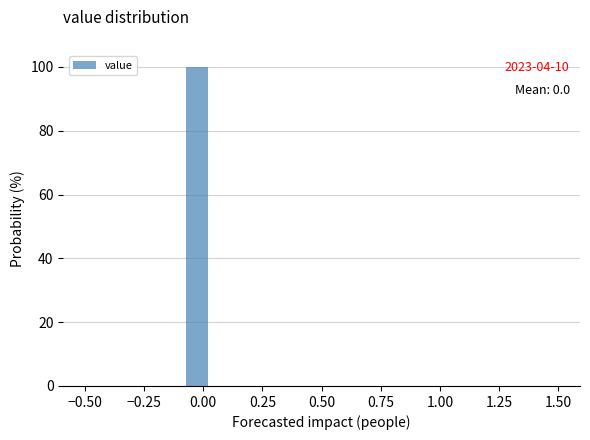

Around what value on the x-axis is the tallest bar? Give the approximate position of its centre, as read against the axis.

-0.05